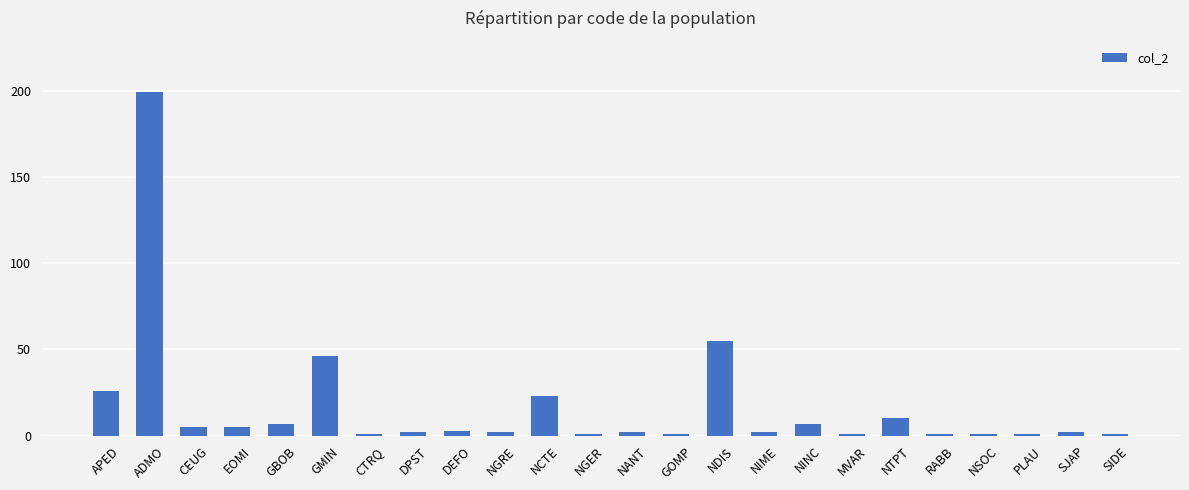

What is the sum of all values?

404